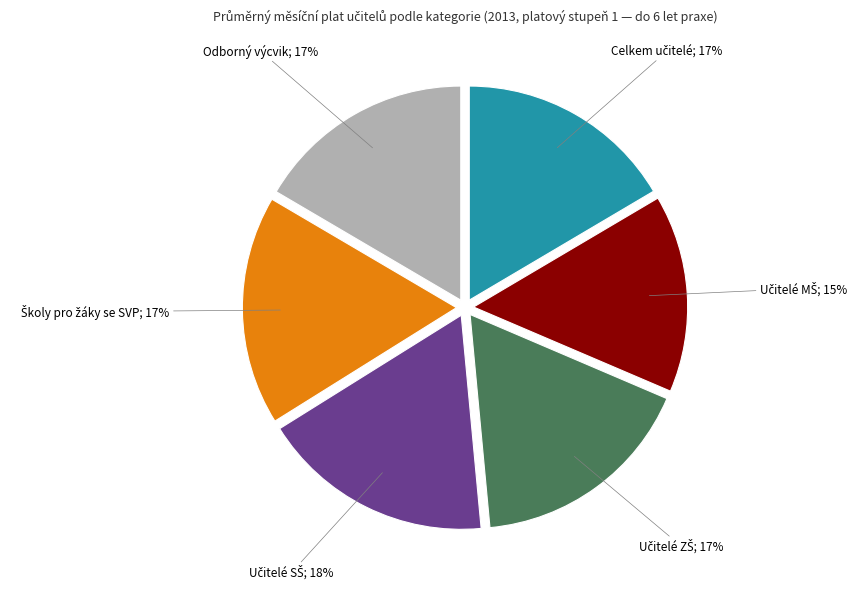

To the nearest percent, what is the average slice percentage?

17%